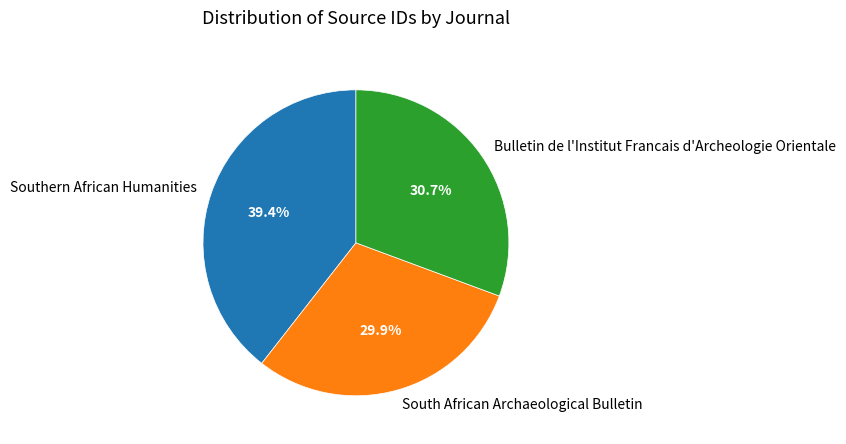

What is the smallest slice in the pie chart?

South African Archaeological Bulletin